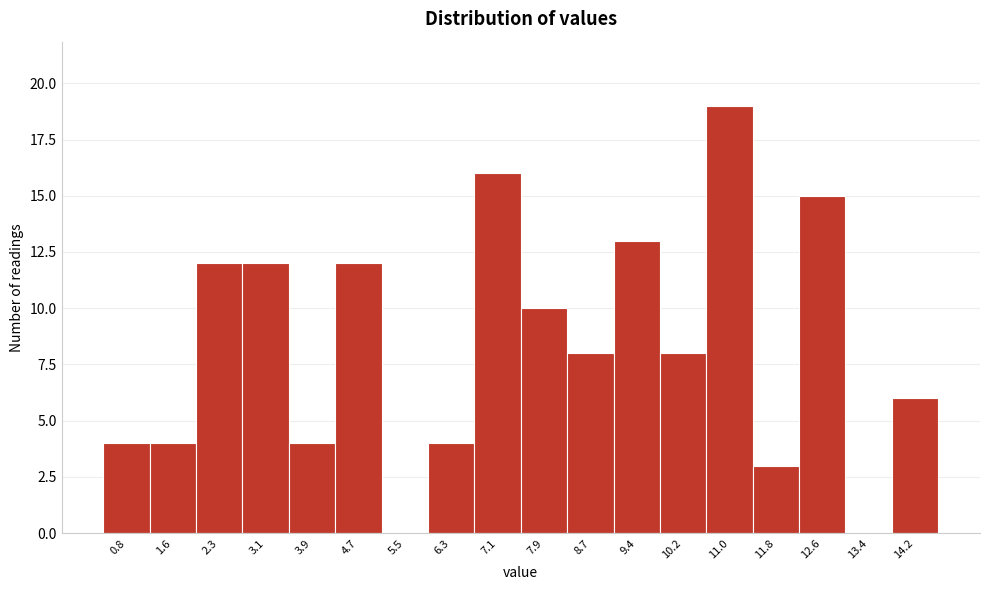

Reading left to right, extract all data points from this chart.

0.8=4	1.6=4	2.3=12	3.1=12	3.9=4	4.7=12	5.5=0	6.3=4	7.1=16	7.9=10	8.7=8	9.4=13	10.2=8	11.0=19	11.8=3	12.6=15	13.4=0	14.2=6